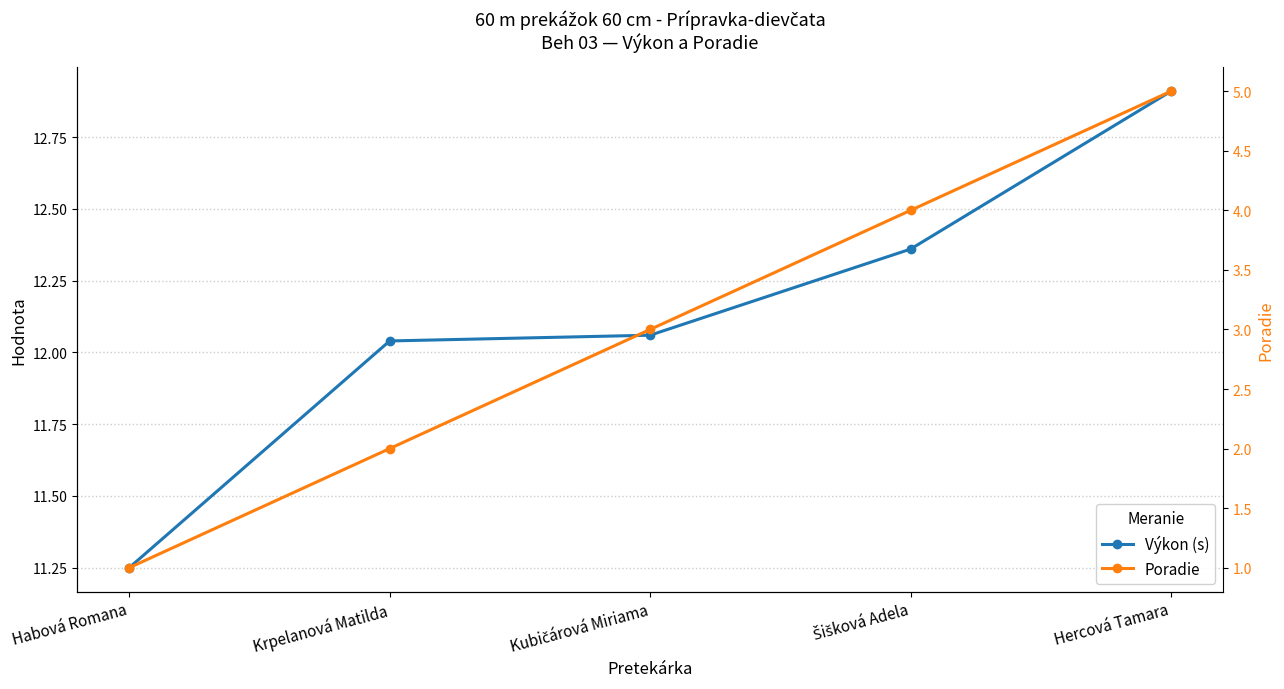

What is the label of the 2nd point from the right?

Šišková Adela